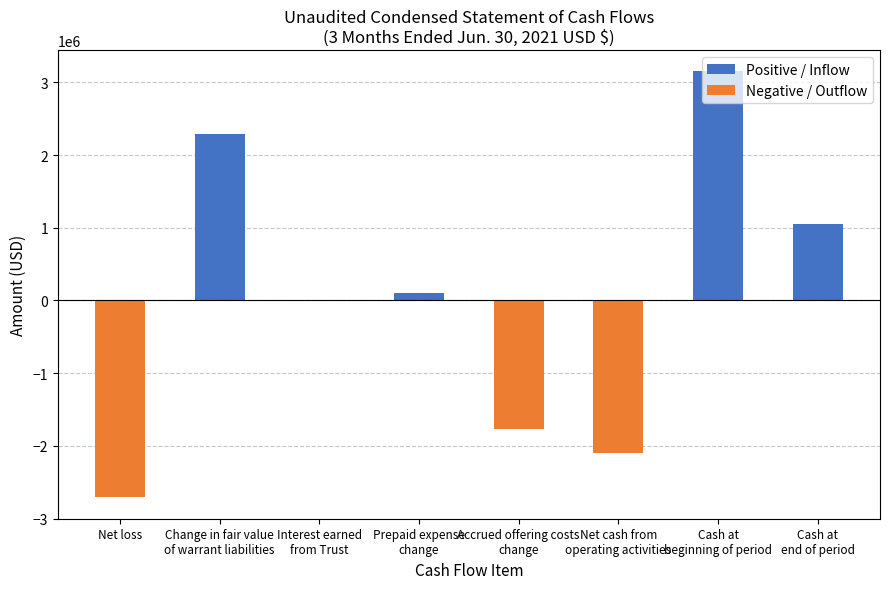

True or false: the data shows 2295667 at Change in fair value
of warrant liabilities.

True